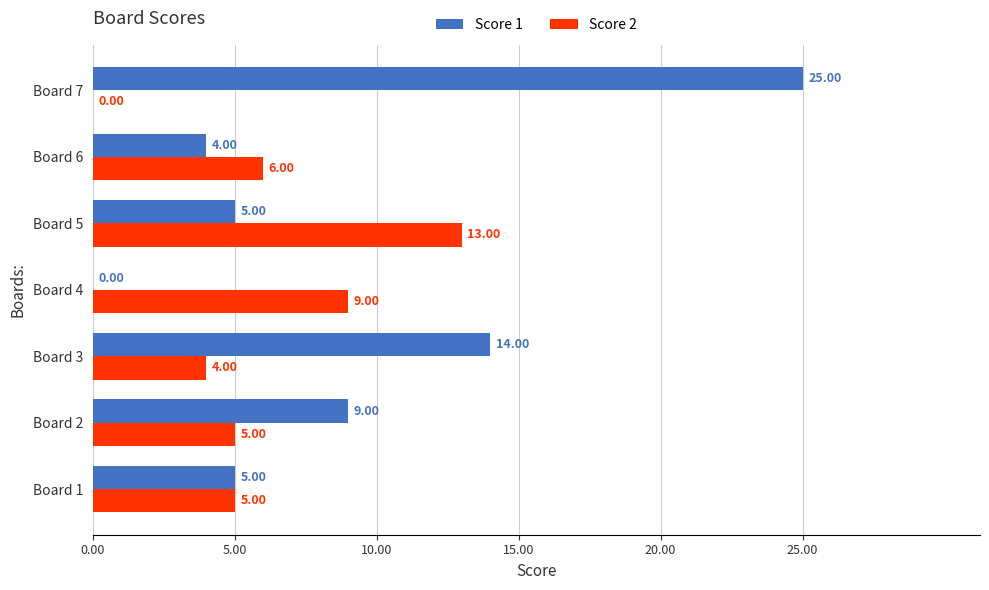

What is the sum of the Score 2 values at Board 3 and Board 1?

9